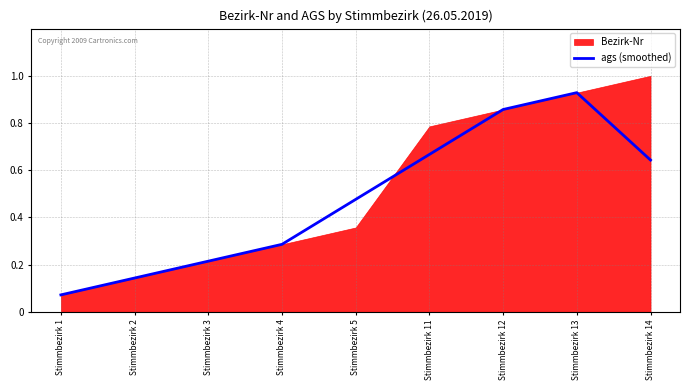

True or false: the data shows 0.9 at Stimmbezirk 13.

True